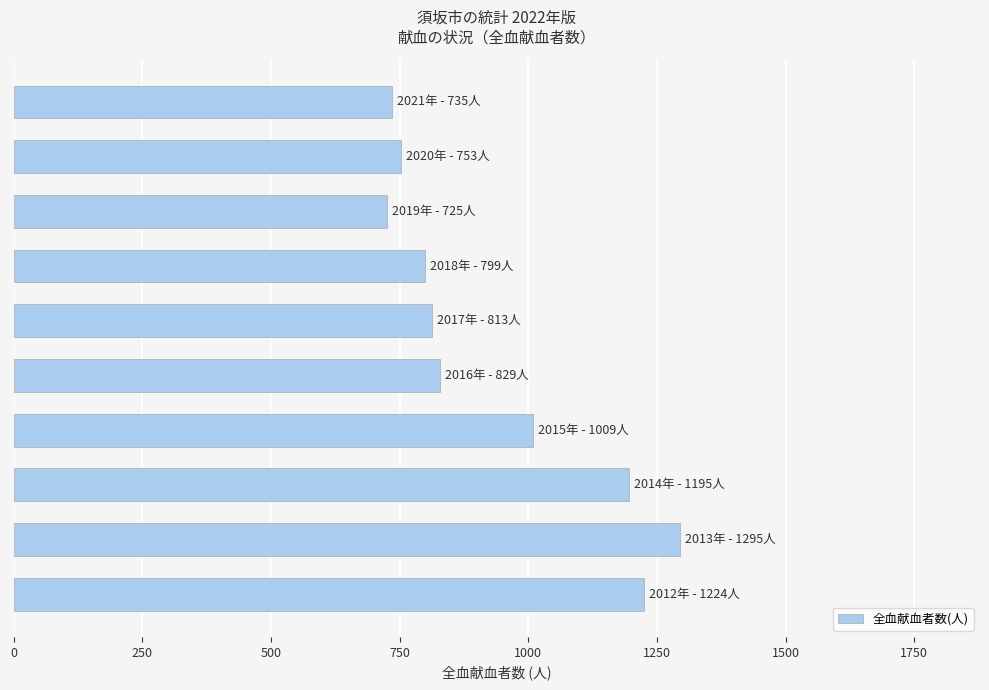

What is the average value?

938